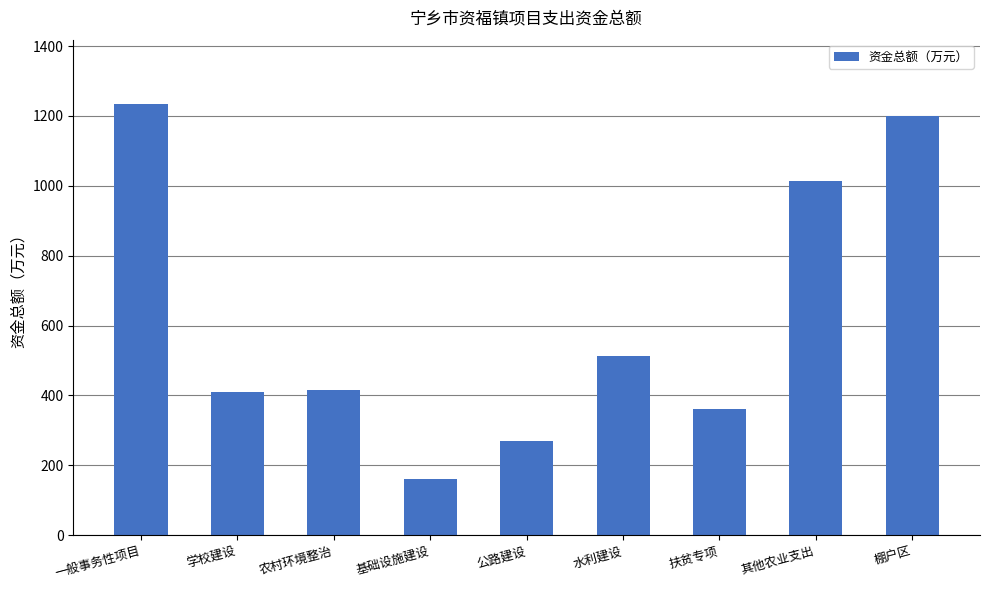

The chart shows a value of 393.5 at 棚户区. True or false?

False